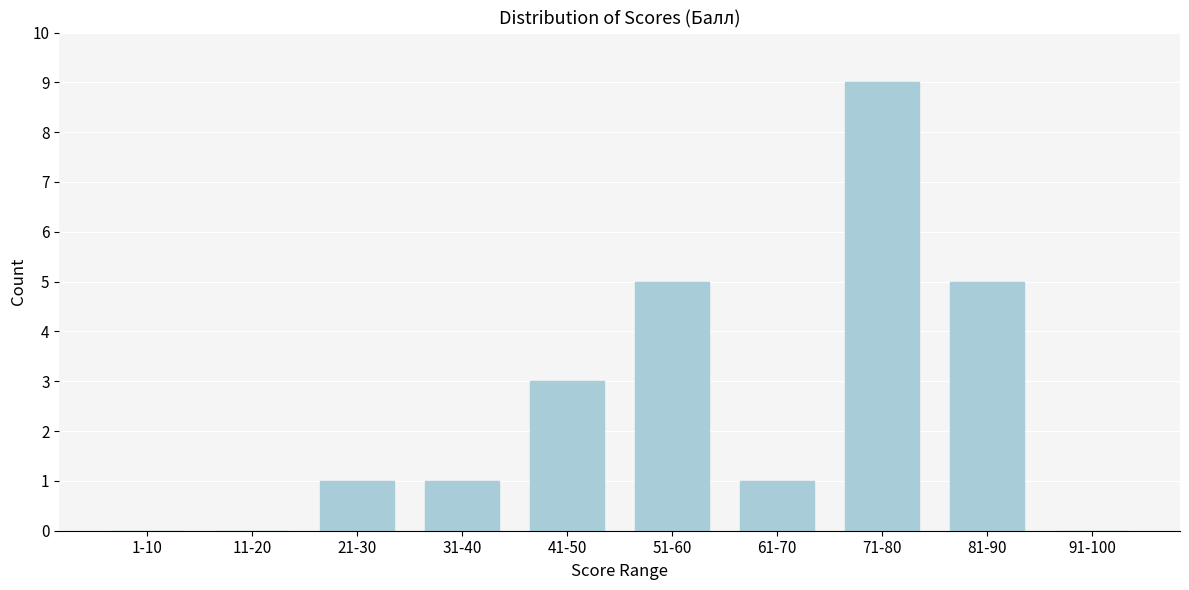

Reading left to right, list all the values displayed in this chart.

1-10=0	11-20=0	21-30=1	31-40=1	41-50=3	51-60=5	61-70=1	71-80=9	81-90=5	91-100=0